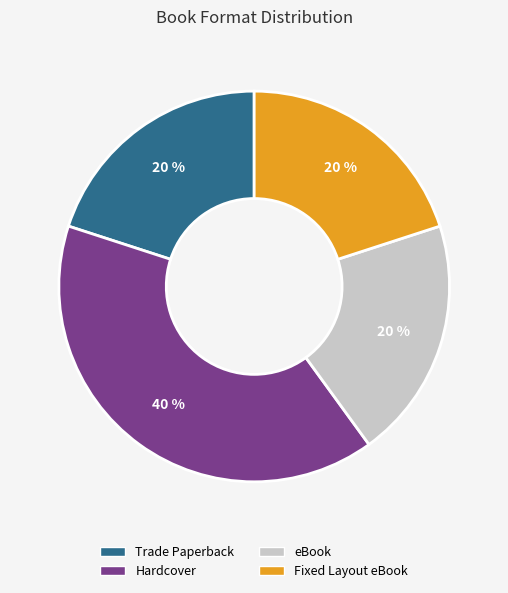

Is there a majority slice in this chart?

No